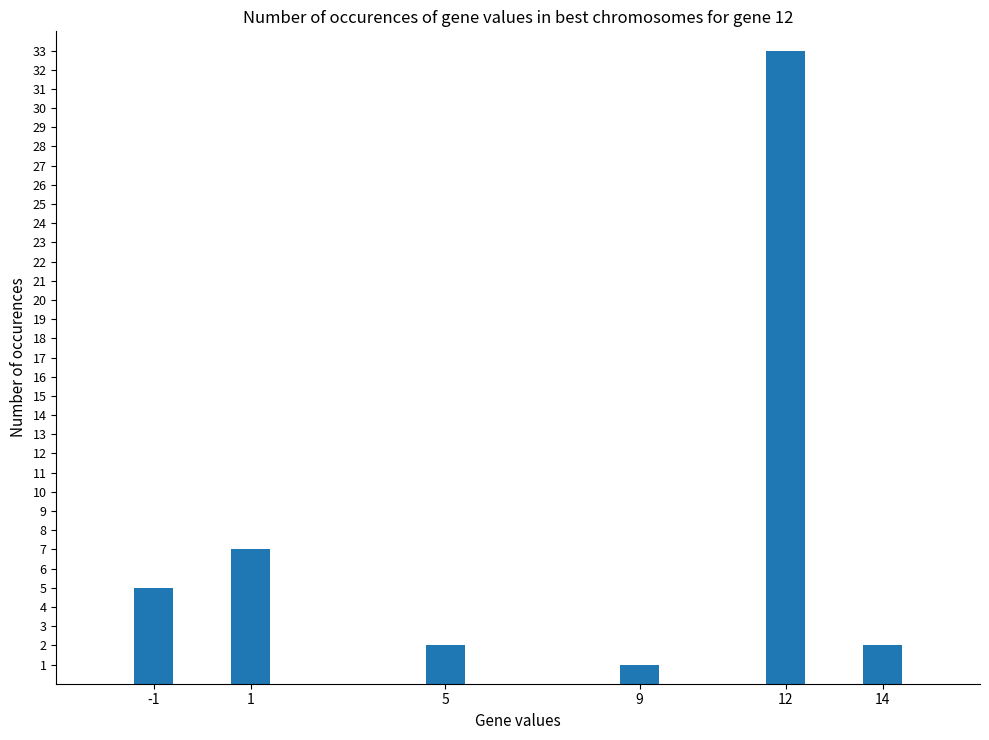

What is the sum of all values?

50